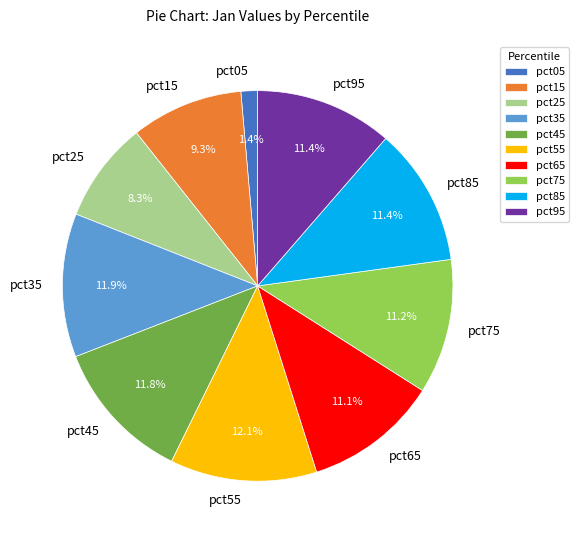

To the nearest percent, what is the average slice percentage?

10%